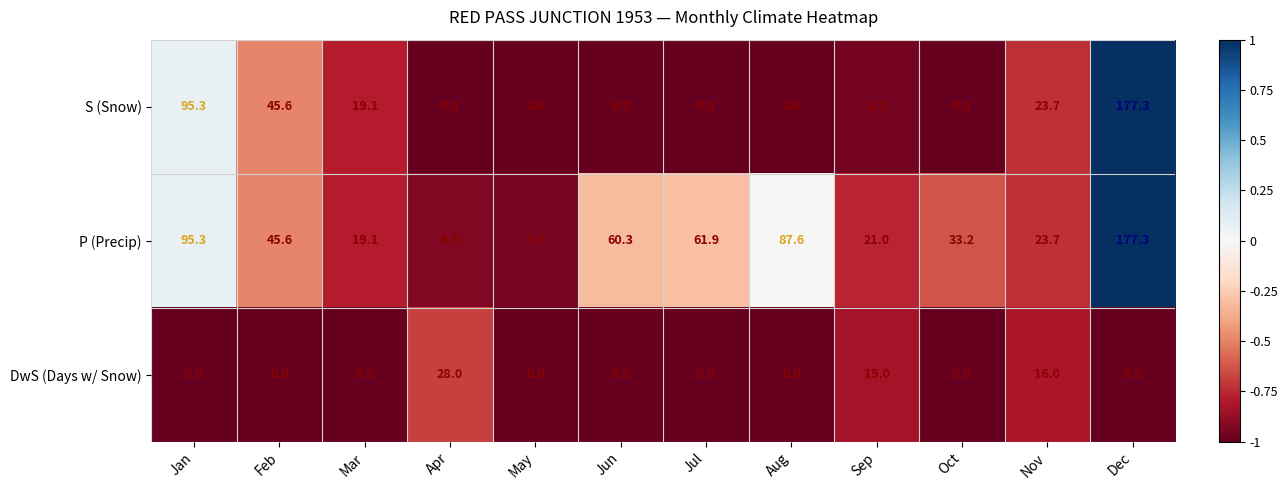

Which series changed the most between Apr and Aug?

P (Precip)